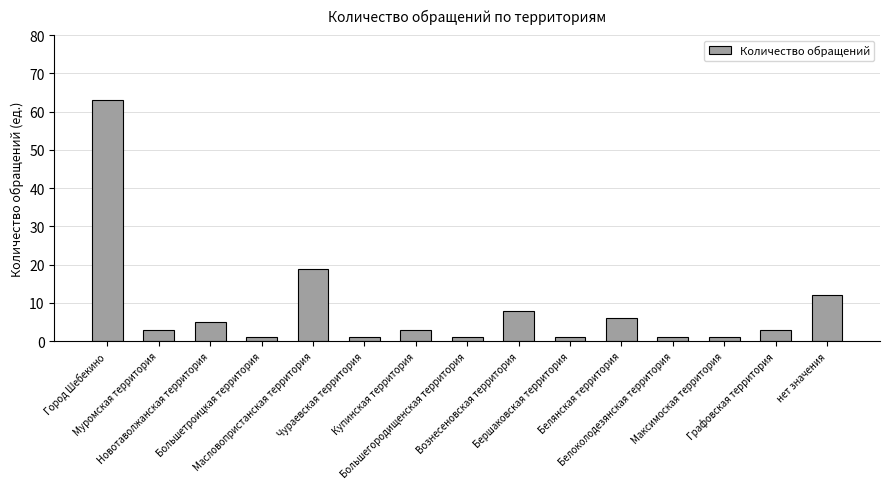

Does the chart contain any negative values?

No